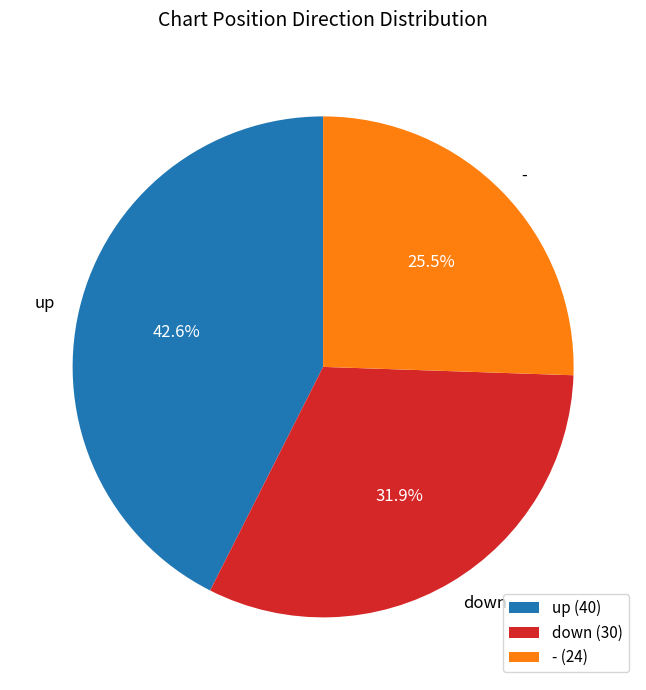

What is the ratio of the value at - to the value at down?

0.8